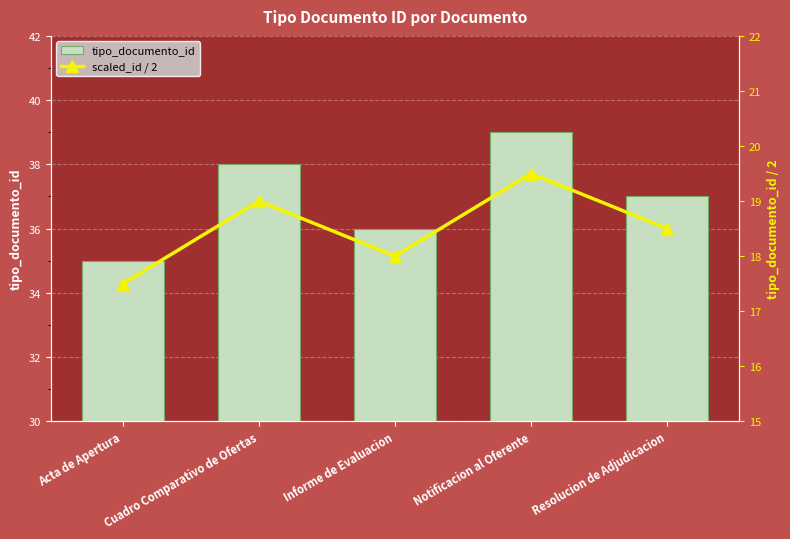

The tipo_documento_id series shows 61.5 at Informe de Evaluacion. True or false?

False